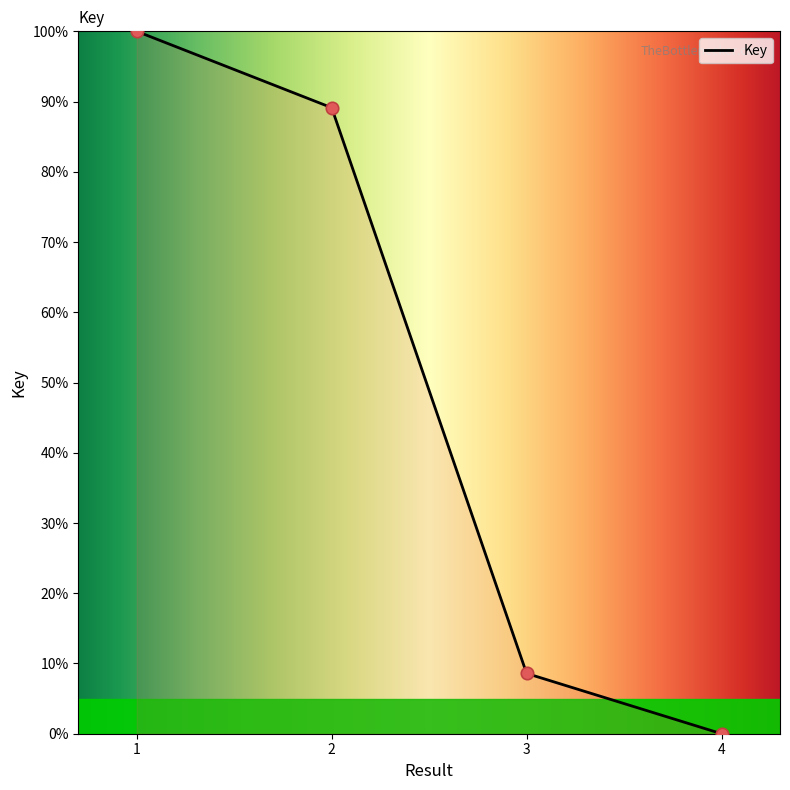

Which has a higher value, 4 or 1?

1